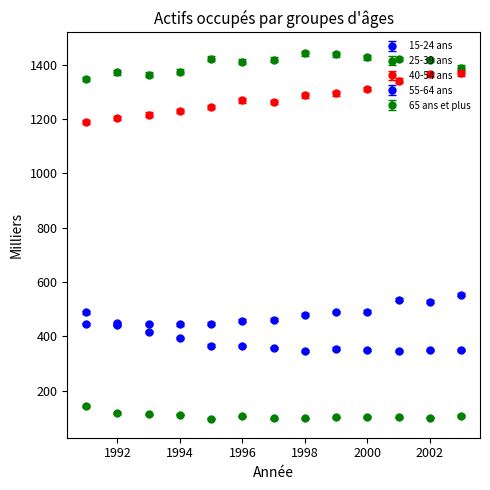

Is this an area chart (filled region under the line)?

No